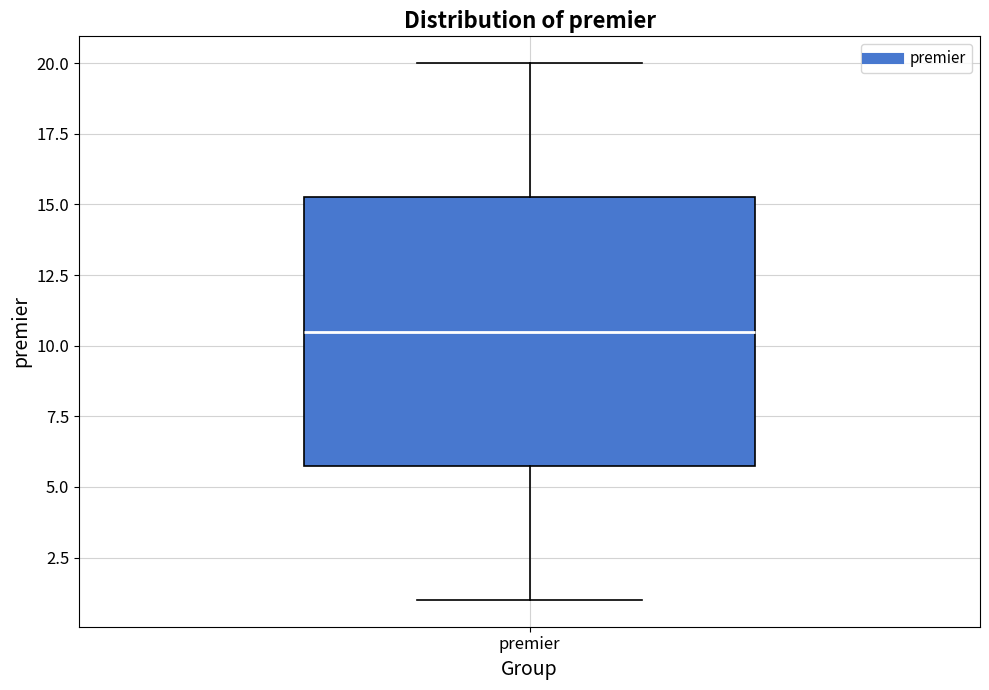

Where does the upper whisker of the box for premier end on the y-axis? The values are not printed on the chart, so give them approximately, as read against the axis.

20.0